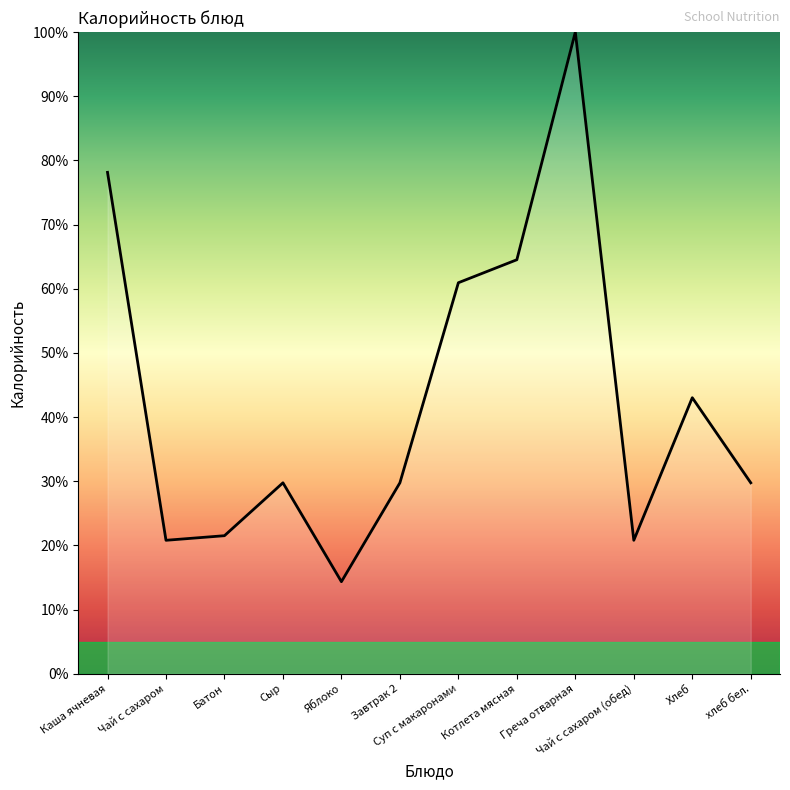

Approximately how many times larger is the value at Чай с сахаром (обед) compared to Чай с сахаром?

1.0